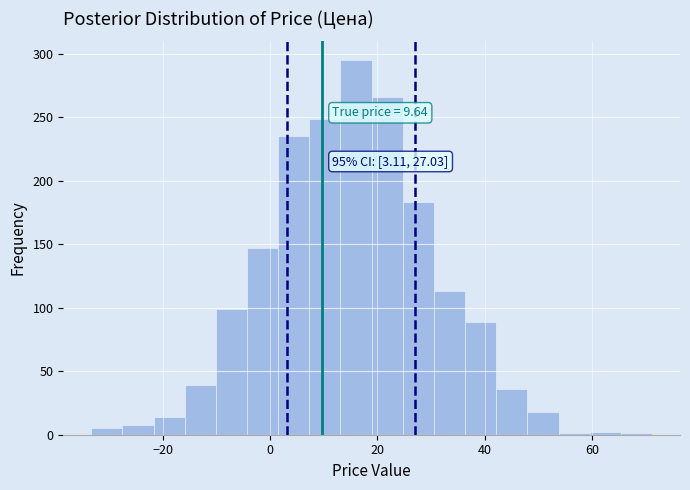

Around what value on the x-axis is the tallest bar? Give the approximate position of its centre, as read against the axis.

16